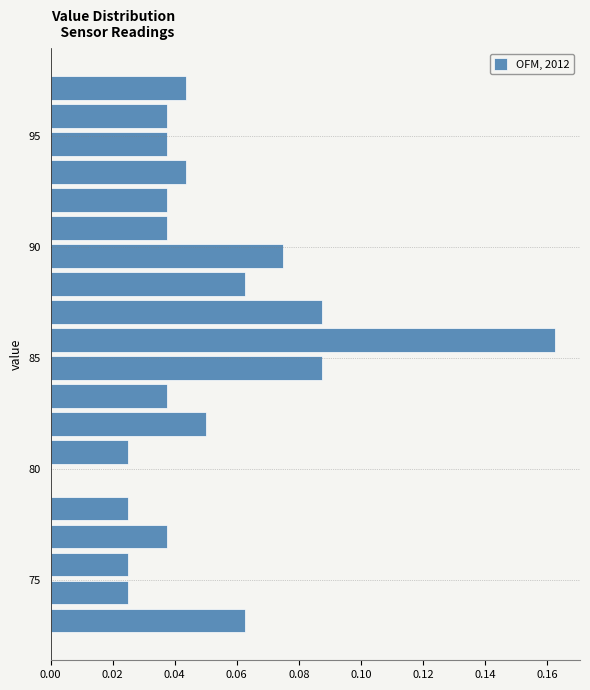

Read against the y-axis, roughly where is the centre of the longest bar?

86.0